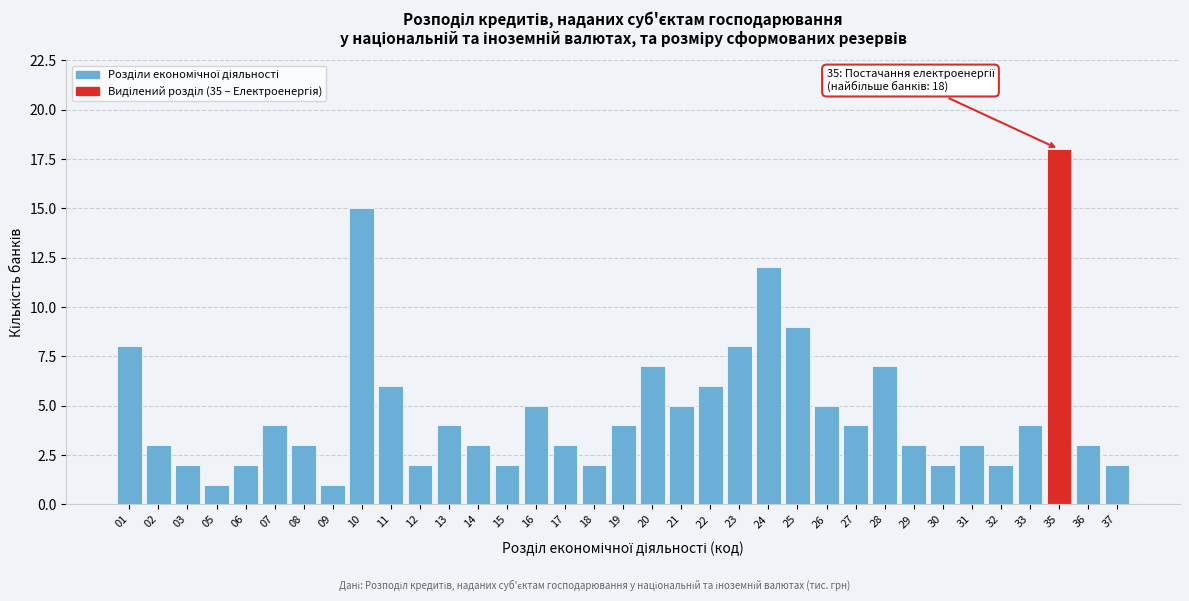

What is the difference between the maximum and minimum values?

17